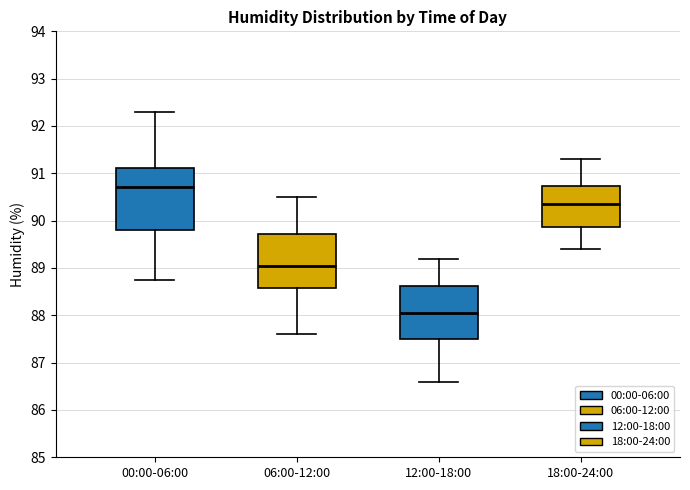

Where is the lower edge of the box for 06:00-12:00 on the y-axis? The values are not printed on the chart, so give them approximately, as read against the axis.

88.6